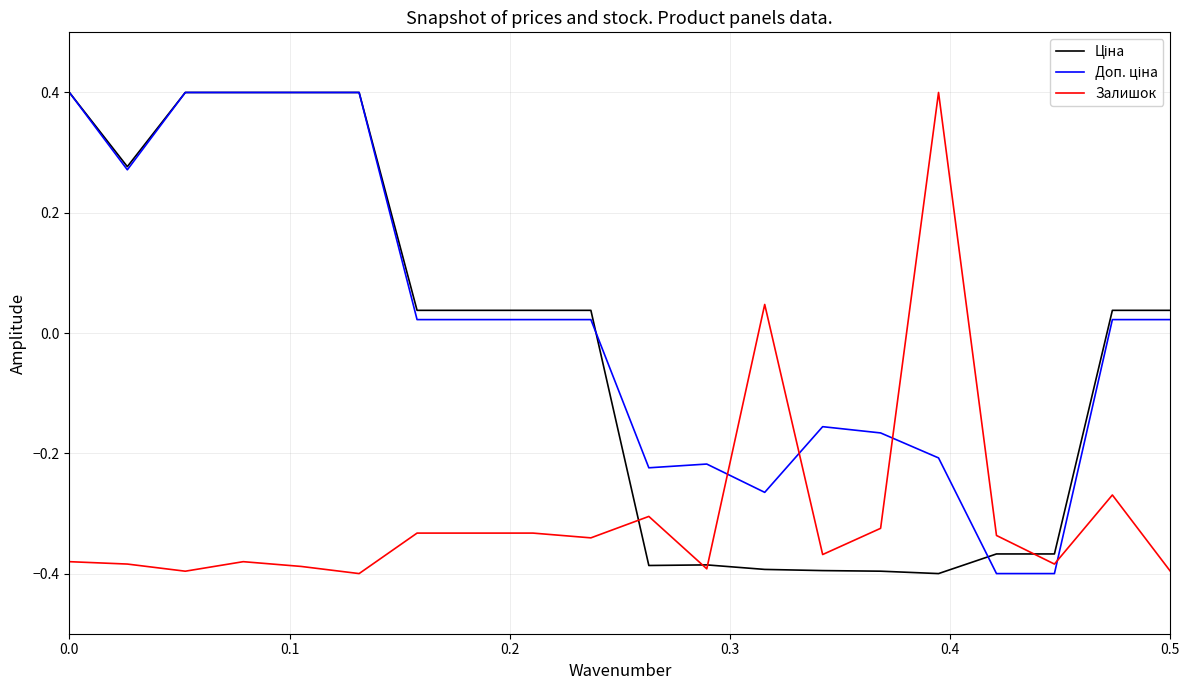

What is the greatest value displayed?

0.4